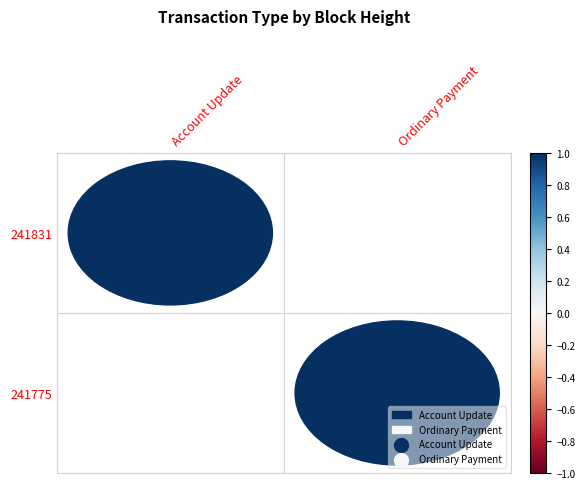

Between 241831 and 241775, which series saw the biggest shift?

Account Update